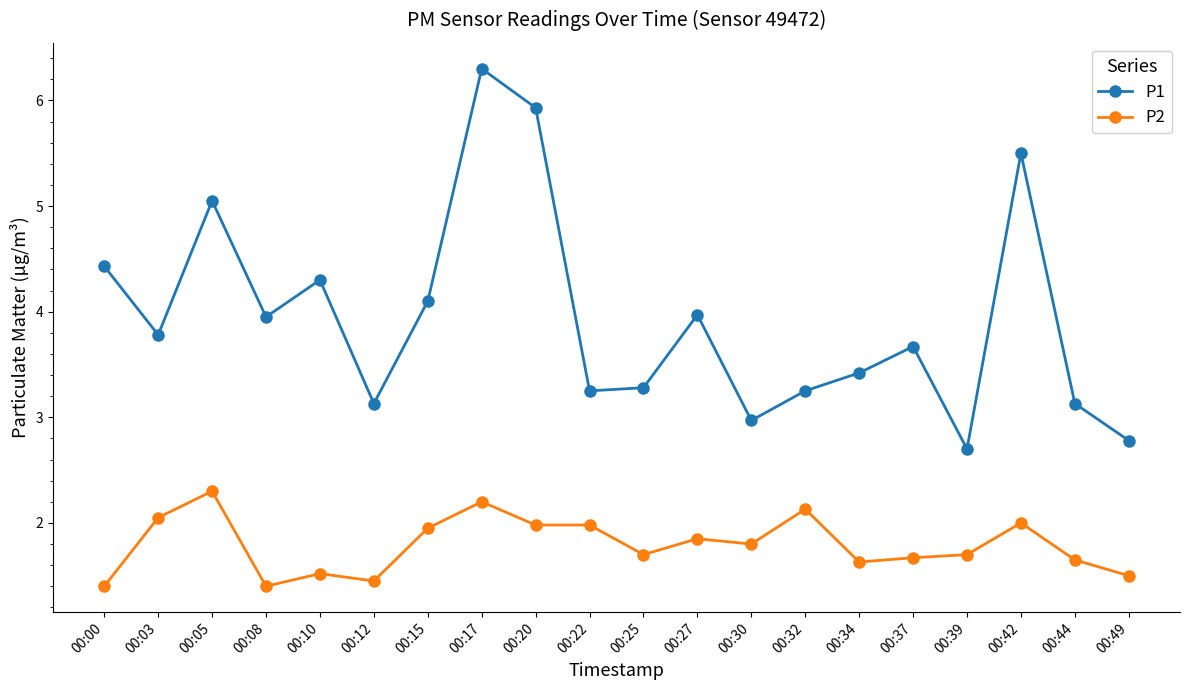

Count the number of data series in this chart.

2